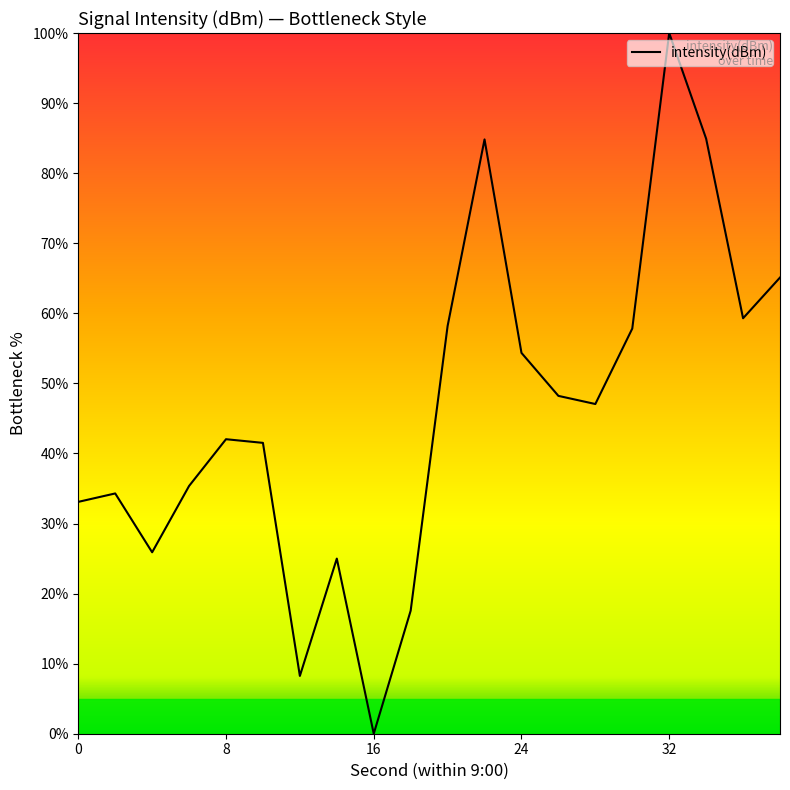

What is the difference between the second highest and second lowest values?

76.7